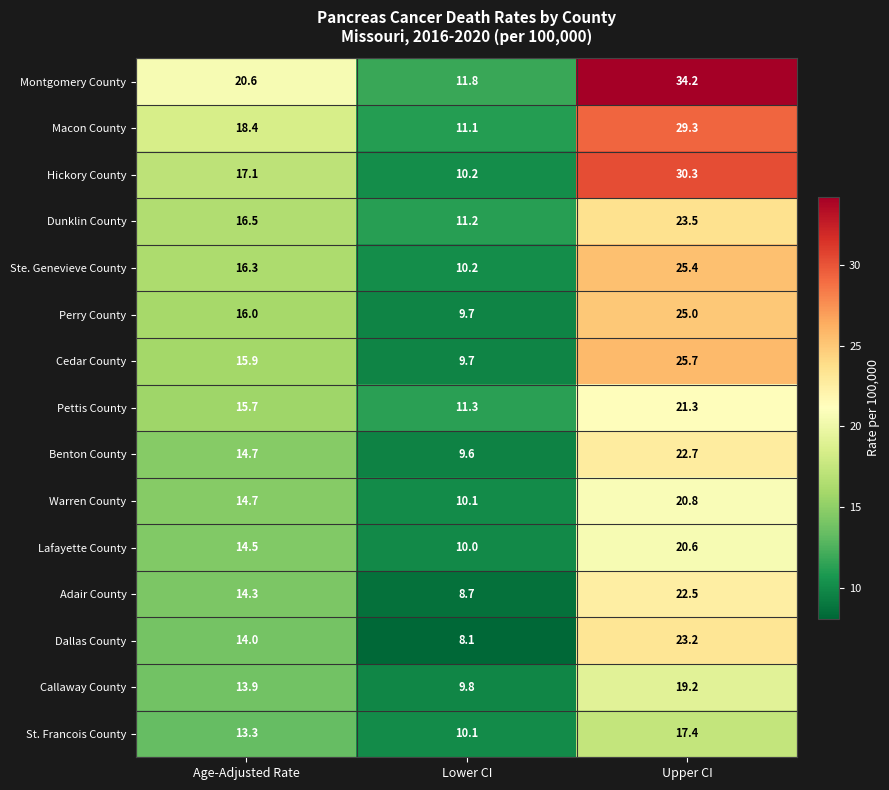

Which series has the largest total across all categories?

Montgomery County